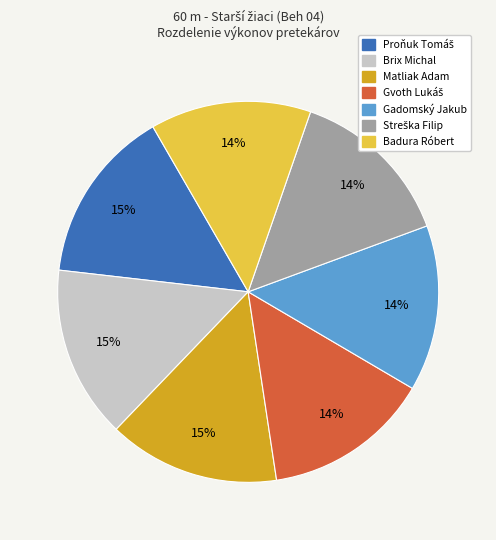

Does Badura Róbert represent more than half of the total?

No